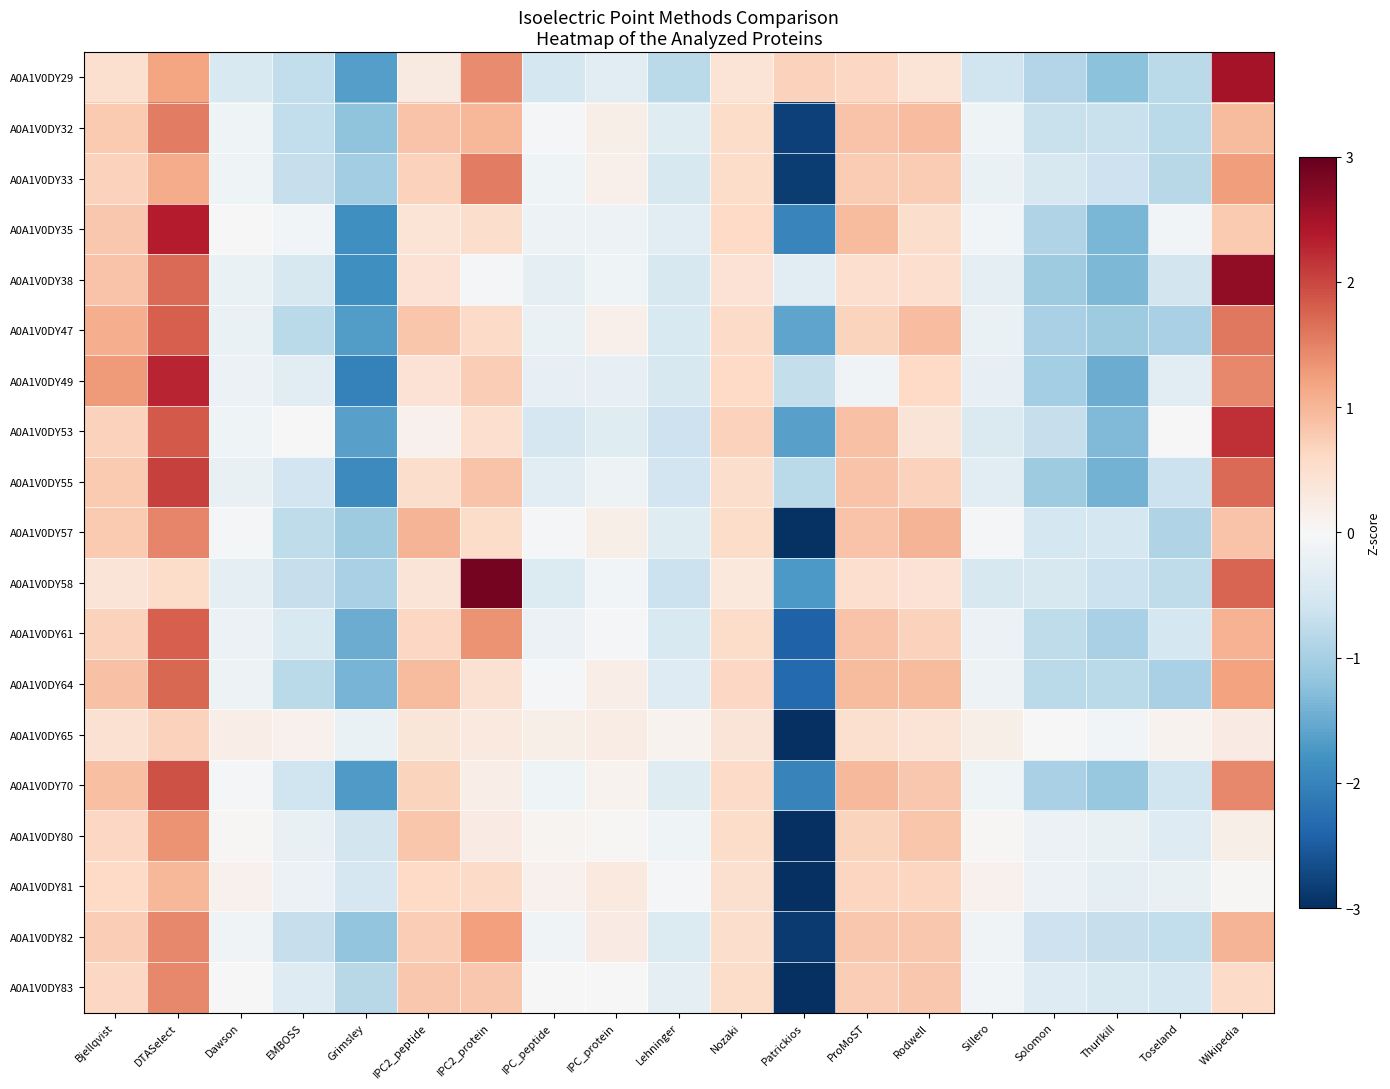

Reading right to left, extract all data points from this chart.

A0A1V0DY29: Wikipedia=2.5	Toseland=-0.8	Thurlkill=-1.2	Solomon=-0.9	Sillero=-0.6	Rodwell=0.4	ProMoST=0.6	Patrickios=0.7	Nozaki=0.4	Lehninger=-0.8	IPC_protein=-0.3	IPC_peptide=-0.5	IPC2_protein=1.4	IPC2_peptide=0.3	Grimsley=-1.7	EMBOSS=-0.7	Dawson=-0.4	DTASelect=1.2	Bjellqvist=0.5
A0A1V0DY32: Wikipedia=0.9	Toseland=-0.8	Thurlkill=-0.7	Solomon=-0.7	Sillero=-0.1	Rodwell=0.9	ProMoST=0.8	Patrickios=-2.8	Nozaki=0.5	Lehninger=-0.4	IPC_protein=0.2	IPC_peptide=-0.1	IPC2_protein=1.0	IPC2_peptide=0.8	Grimsley=-1.2	EMBOSS=-0.7	Dawson=-0.1	DTASelect=1.5	Bjellqvist=0.8
A0A1V0DY33: Wikipedia=1.2	Toseland=-0.8	Thurlkill=-0.6	Solomon=-0.5	Sillero=-0.2	Rodwell=0.8	ProMoST=0.8	Patrickios=-2.9	Nozaki=0.6	Lehninger=-0.5	IPC_protein=0.1	IPC_peptide=-0.1	IPC2_protein=1.5	IPC2_peptide=0.7	Grimsley=-1.0	EMBOSS=-0.7	Dawson=-0.1	DTASelect=1.1	Bjellqvist=0.7
A0A1V0DY35: Wikipedia=0.8	Toseland=-0.1	Thurlkill=-1.4	Solomon=-0.9	Sillero=-0.1	Rodwell=0.5	ProMoST=0.9	Patrickios=-2.0	Nozaki=0.6	Lehninger=-0.3	IPC_protein=-0.1	IPC_peptide=-0.1	IPC2_protein=0.5	IPC2_peptide=0.4	Grimsley=-1.8	EMBOSS=-0.1	Dawson=-0.0	DTASelect=2.4	Bjellqvist=0.8
A0A1V0DY38: Wikipedia=2.7	Toseland=-0.6	Thurlkill=-1.3	Solomon=-1.1	Sillero=-0.3	Rodwell=0.5	ProMoST=0.5	Patrickios=-0.3	Nozaki=0.4	Lehninger=-0.5	IPC_protein=-0.1	IPC_peptide=-0.3	IPC2_protein=-0.1	IPC2_peptide=0.4	Grimsley=-1.8	EMBOSS=-0.5	Dawson=-0.2	DTASelect=1.7	Bjellqvist=0.9
A0A1V0DY47: Wikipedia=1.6	Toseland=-1.0	Thurlkill=-1.1	Solomon=-1.0	Sillero=-0.2	Rodwell=0.9	ProMoST=0.7	Patrickios=-1.6	Nozaki=0.6	Lehninger=-0.5	IPC_protein=0.1	IPC_peptide=-0.2	IPC2_protein=0.6	IPC2_peptide=0.8	Grimsley=-1.7	EMBOSS=-0.8	Dawson=-0.2	DTASelect=1.8	Bjellqvist=1.1
A0A1V0DY49: Wikipedia=1.4	Toseland=-0.3	Thurlkill=-1.5	Solomon=-1.0	Sillero=-0.3	Rodwell=0.6	ProMoST=-0.1	Patrickios=-0.7	Nozaki=0.6	Lehninger=-0.5	IPC_protein=-0.3	IPC_peptide=-0.3	IPC2_protein=0.7	IPC2_peptide=0.4	Grimsley=-2.0	EMBOSS=-0.3	Dawson=-0.2	DTASelect=2.3	Bjellqvist=1.3
A0A1V0DY53: Wikipedia=2.2	Toseland=0.0	Thurlkill=-1.3	Solomon=-0.7	Sillero=-0.4	Rodwell=0.4	ProMoST=0.9	Patrickios=-1.6	Nozaki=0.7	Lehninger=-0.6	IPC_protein=-0.4	IPC_peptide=-0.5	IPC2_protein=0.5	IPC2_peptide=0.1	Grimsley=-1.6	EMBOSS=0.0	Dawson=-0.1	DTASelect=1.8	Bjellqvist=0.7
A0A1V0DY55: Wikipedia=1.7	Toseland=-0.7	Thurlkill=-1.4	Solomon=-1.1	Sillero=-0.3	Rodwell=0.7	ProMoST=0.9	Patrickios=-0.8	Nozaki=0.5	Lehninger=-0.6	IPC_protein=-0.1	IPC_peptide=-0.3	IPC2_protein=0.9	IPC2_peptide=0.5	Grimsley=-1.9	EMBOSS=-0.6	Dawson=-0.2	DTASelect=2.0	Bjellqvist=0.8
A0A1V0DY57: Wikipedia=0.9	Toseland=-0.9	Thurlkill=-0.5	Solomon=-0.5	Sillero=-0.1	Rodwell=1.0	ProMoST=0.9	Patrickios=-3.0	Nozaki=0.6	Lehninger=-0.4	IPC_protein=0.2	IPC_peptide=-0.1	IPC2_protein=0.6	IPC2_peptide=1.0	Grimsley=-1.1	EMBOSS=-0.8	Dawson=-0.1	DTASelect=1.5	Bjellqvist=0.8
A0A1V0DY58: Wikipedia=1.7	Toseland=-0.8	Thurlkill=-0.6	Solomon=-0.5	Sillero=-0.5	Rodwell=0.4	ProMoST=0.5	Patrickios=-1.7	Nozaki=0.3	Lehninger=-0.6	IPC_protein=-0.1	IPC_peptide=-0.4	IPC2_protein=2.9	IPC2_peptide=0.4	Grimsley=-1.0	EMBOSS=-0.7	Dawson=-0.3	DTASelect=0.6	Bjellqvist=0.4
A0A1V0DY61: Wikipedia=1.1	Toseland=-0.5	Thurlkill=-1.0	Solomon=-0.8	Sillero=-0.2	Rodwell=0.7	ProMoST=0.8	Patrickios=-2.4	Nozaki=0.6	Lehninger=-0.5	IPC_protein=-0.0	IPC_peptide=-0.2	IPC2_protein=1.4	IPC2_peptide=0.6	Grimsley=-1.5	EMBOSS=-0.5	Dawson=-0.2	DTASelect=1.8	Bjellqvist=0.7
A0A1V0DY64: Wikipedia=1.2	Toseland=-1.0	Thurlkill=-0.8	Solomon=-0.8	Sillero=-0.1	Rodwell=1.0	ProMoST=1.0	Patrickios=-2.3	Nozaki=0.6	Lehninger=-0.4	IPC_protein=0.2	IPC_peptide=-0.1	IPC2_protein=0.4	IPC2_peptide=1.0	Grimsley=-1.4	EMBOSS=-0.8	Dawson=-0.1	DTASelect=1.7	Bjellqvist=0.9
A0A1V0DY65: Wikipedia=0.3	Toseland=0.1	Thurlkill=-0.1	Solomon=0.0	Sillero=0.2	Rodwell=0.4	ProMoST=0.5	Patrickios=-4.2	Nozaki=0.4	Lehninger=0.1	IPC_protein=0.2	IPC_peptide=0.2	IPC2_protein=0.3	IPC2_peptide=0.4	Grimsley=-0.2	EMBOSS=0.1	Dawson=0.2	DTASelect=0.7	Bjellqvist=0.5
A0A1V0DY70: Wikipedia=1.4	Toseland=-0.6	Thurlkill=-1.1	Solomon=-1.0	Sillero=-0.1	Rodwell=0.8	ProMoST=1.0	Patrickios=-2.0	Nozaki=0.6	Lehninger=-0.4	IPC_protein=0.1	IPC_peptide=-0.1	IPC2_protein=0.2	IPC2_peptide=0.7	Grimsley=-1.7	EMBOSS=-0.6	Dawson=-0.0	DTASelect=1.9	Bjellqvist=0.9
A0A1V0DY80: Wikipedia=0.2	Toseland=-0.4	Thurlkill=-0.2	Solomon=-0.2	Sillero=0.0	Rodwell=0.8	ProMoST=0.7	Patrickios=-3.7	Nozaki=0.6	Lehninger=-0.1	IPC_protein=0.0	IPC_peptide=0.1	IPC2_protein=0.2	IPC2_peptide=0.8	Grimsley=-0.6	EMBOSS=-0.2	Dawson=0.0	DTASelect=1.4	Bjellqvist=0.6
A0A1V0DY81: Wikipedia=0.0	Toseland=-0.2	Thurlkill=-0.3	Solomon=-0.2	Sillero=0.1	Rodwell=0.6	ProMoST=0.6	Patrickios=-3.9	Nozaki=0.5	Lehninger=-0.0	IPC_protein=0.3	IPC_peptide=0.1	IPC2_protein=0.6	IPC2_peptide=0.6	Grimsley=-0.5	EMBOSS=-0.2	Dawson=0.1	DTASelect=1.0	Bjellqvist=0.6
A0A1V0DY82: Wikipedia=1.0	Toseland=-0.7	Thurlkill=-0.7	Solomon=-0.6	Sillero=-0.1	Rodwell=0.8	ProMoST=0.8	Patrickios=-2.9	Nozaki=0.5	Lehninger=-0.4	IPC_protein=0.2	IPC_peptide=-0.1	IPC2_protein=1.2	IPC2_peptide=0.7	Grimsley=-1.2	EMBOSS=-0.7	Dawson=-0.1	DTASelect=1.4	Bjellqvist=0.7
A0A1V0DY83: Wikipedia=0.6	Toseland=-0.5	Thurlkill=-0.5	Solomon=-0.4	Sillero=-0.1	Rodwell=0.8	ProMoST=0.7	Patrickios=-3.4	Nozaki=0.6	Lehninger=-0.3	IPC_protein=-0.0	IPC_peptide=-0.0	IPC2_protein=0.8	IPC2_peptide=0.8	Grimsley=-0.8	EMBOSS=-0.4	Dawson=-0.0	DTASelect=1.4	Bjellqvist=0.6